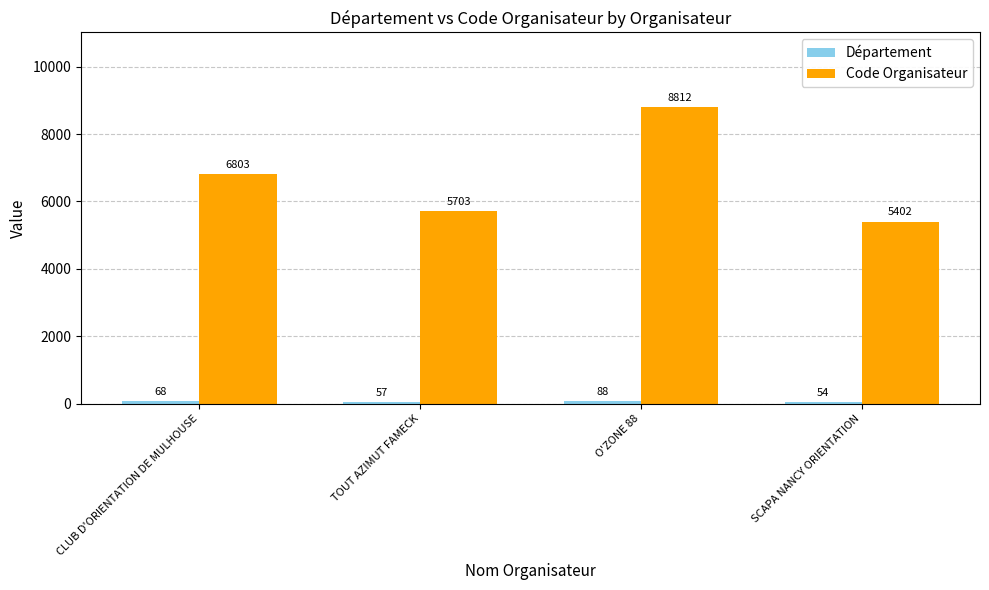

Rank the categories by Code Organisateur value from highest to lowest.

O'ZONE 88, CLUB D'ORIENTATION DE MULHOUSE, TOUT AZIMUT FAMECK, SCAPA NANCY ORIENTATION